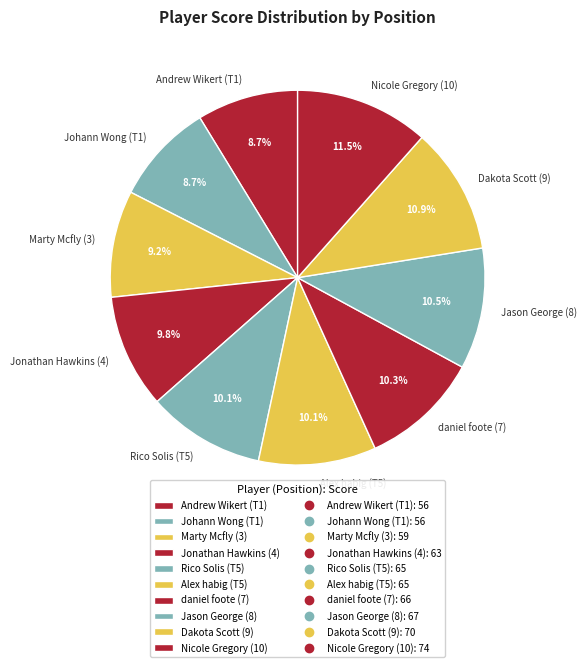

Which category has the biggest portion of the pie?

Nicole Gregory (10)